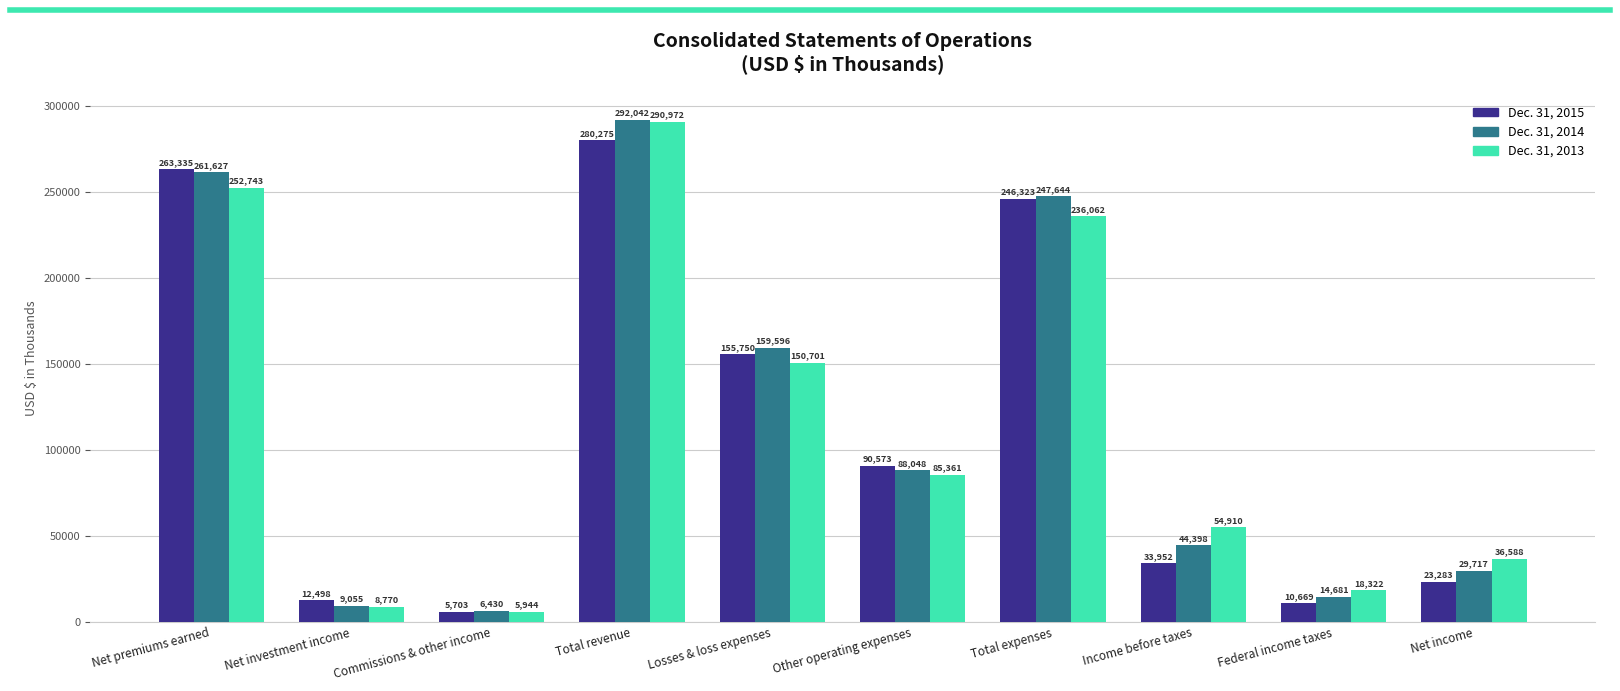

At how many categories does at least one series exceed 259191?

2